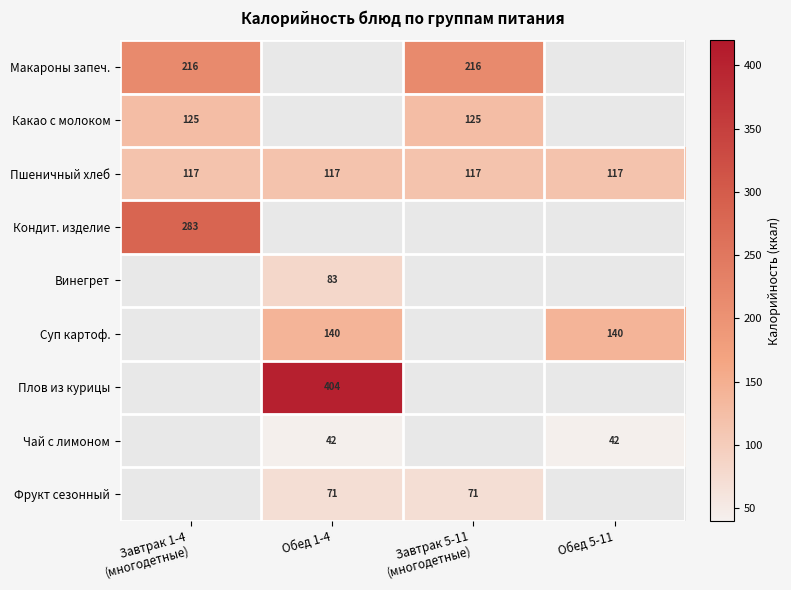

Is it true that Пшеничный хлеб equals 75 at Обед 1-4?

False